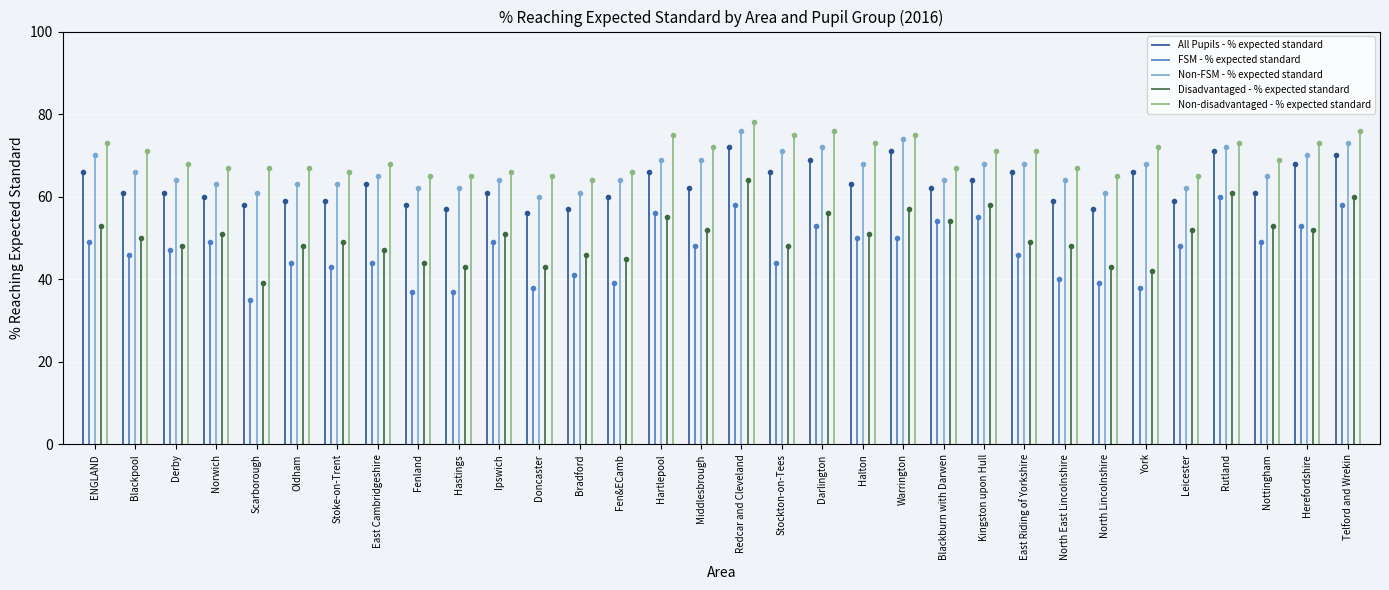

Is the value of Non-disadvantaged - % expected standard at Rutland greater than the value of Disadvantaged - % expected standard at East Riding of Yorkshire?

Yes